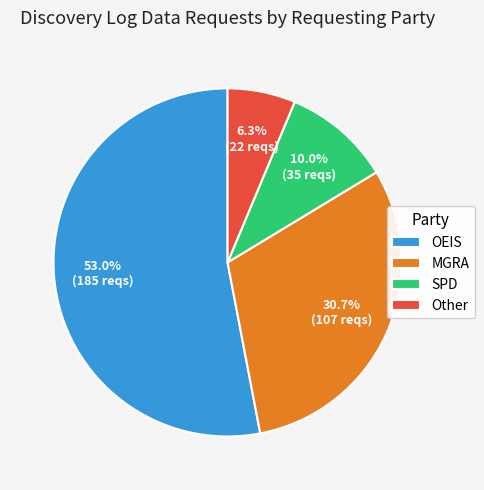

Combined, what portion of the pie is OEIS and SPD?

63.0%